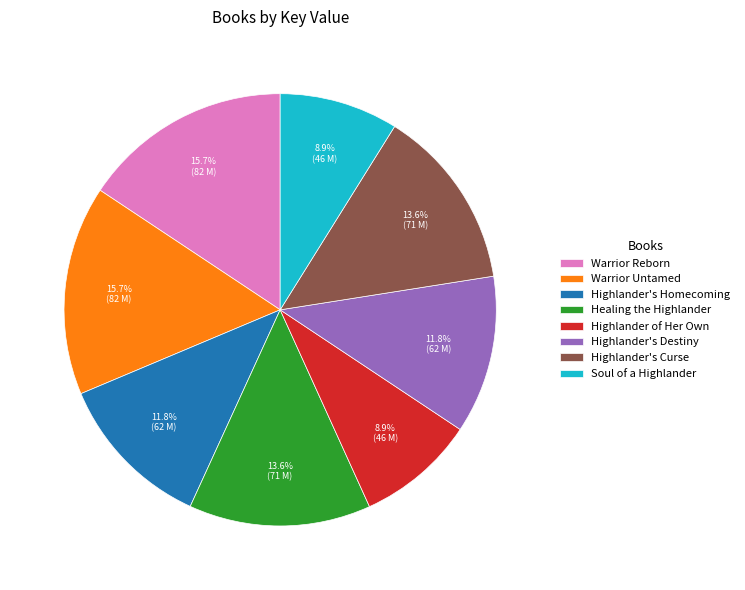

Between Highlander of Her Own and Highlander's Destiny, which is larger?

Highlander's Destiny